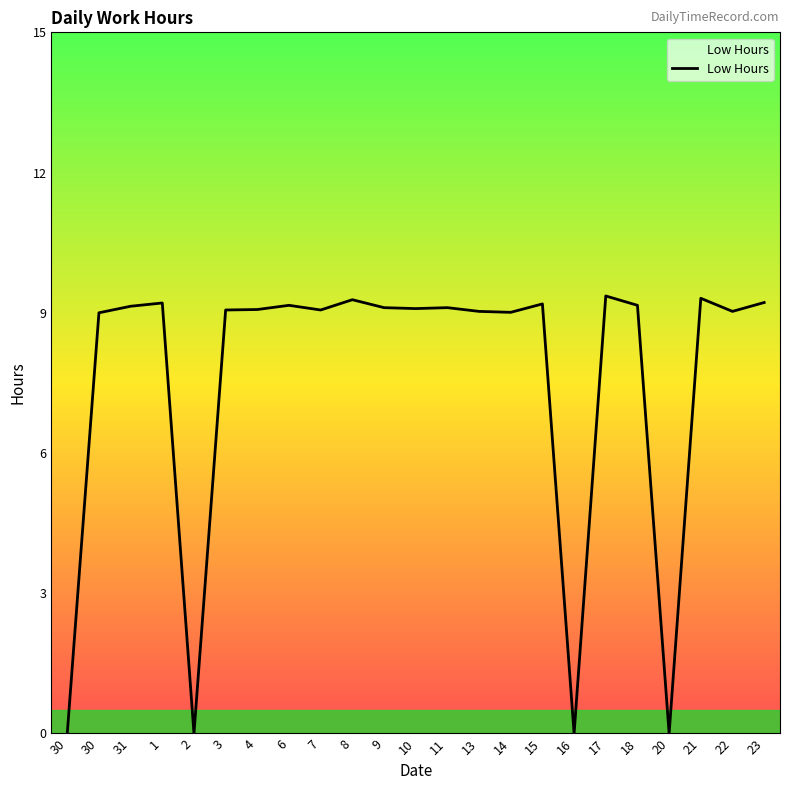

Reading left to right, what are all the values shown in this chart?

0.0	9.0	9.1	9.2	0.0	9.1	9.1	9.2	9.1	9.3	9.1	9.1	9.1	9.0	9.0	9.2	0.0	9.4	9.2	0.0	9.3	9.0	9.2